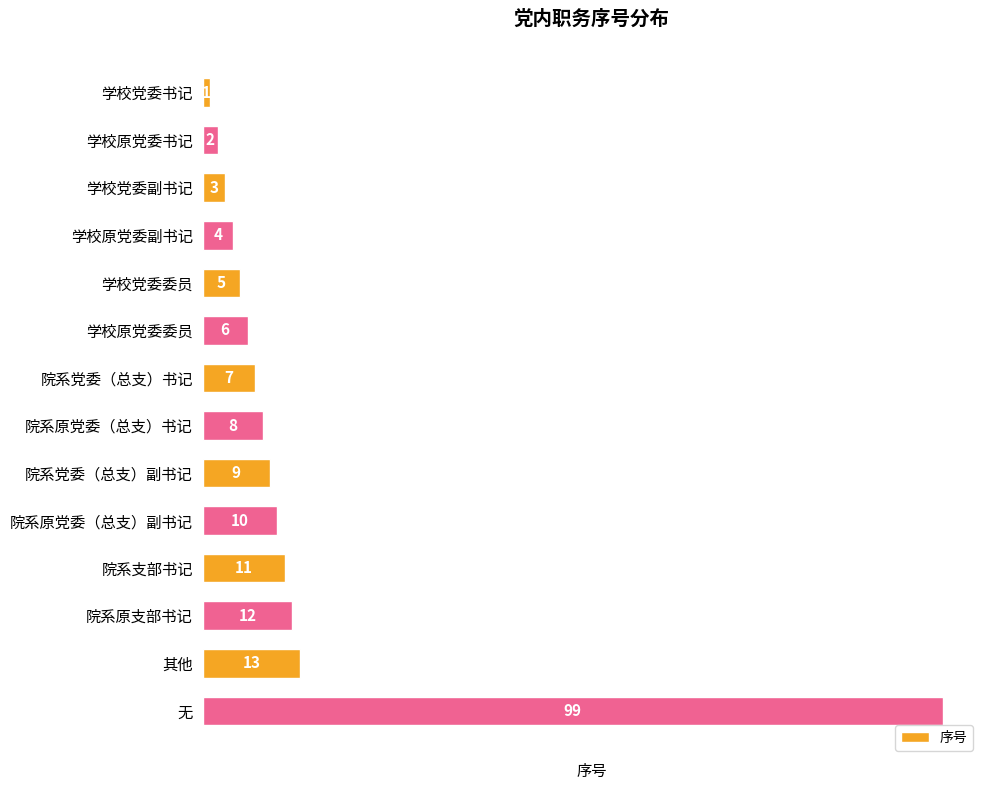

Are the bars grouped side by side (vs. stacked)?

No